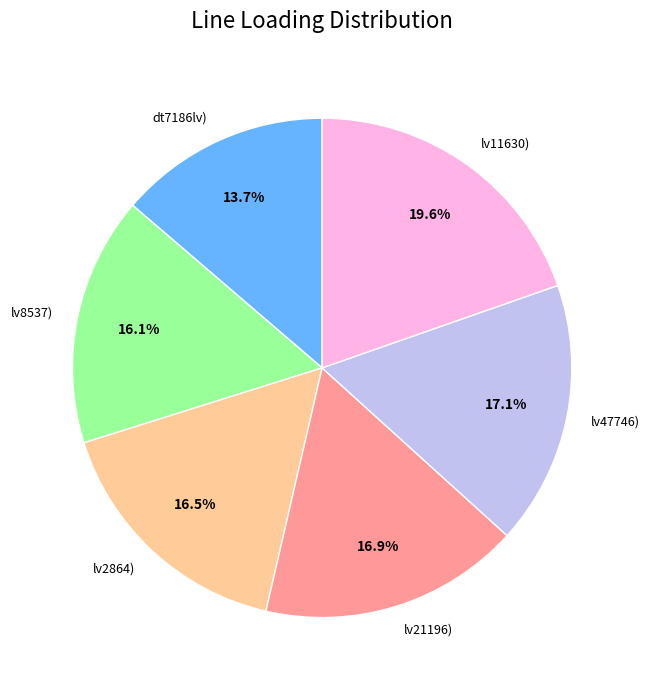

Does lv11630) represent more than half of the total?

No